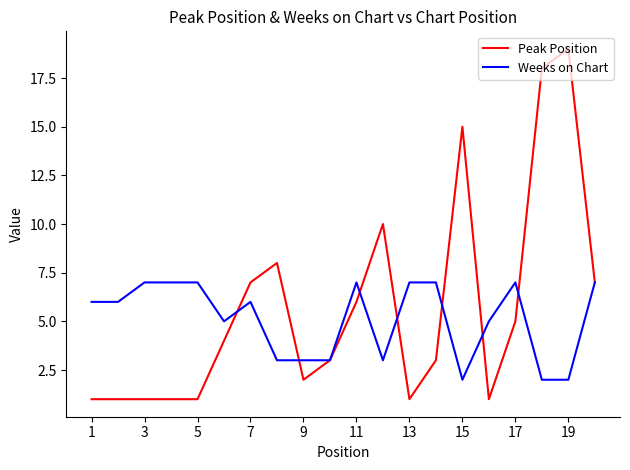

How many Weeks on Chart values are between 3 and 7?

17